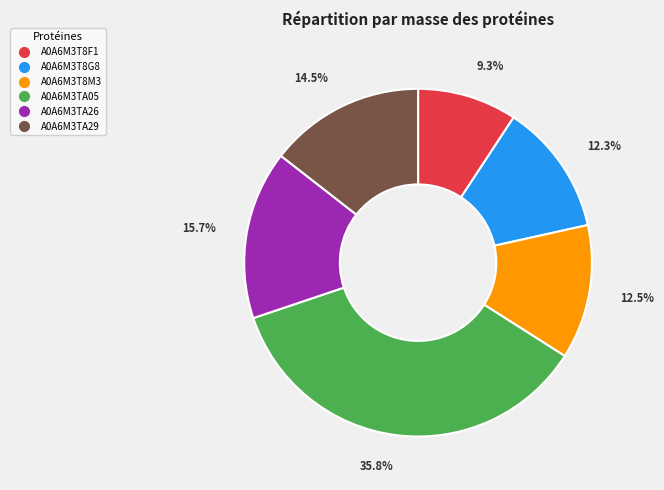

Between A0A6M3T8G8 and A0A6M3T8F1, which is larger?

A0A6M3T8G8